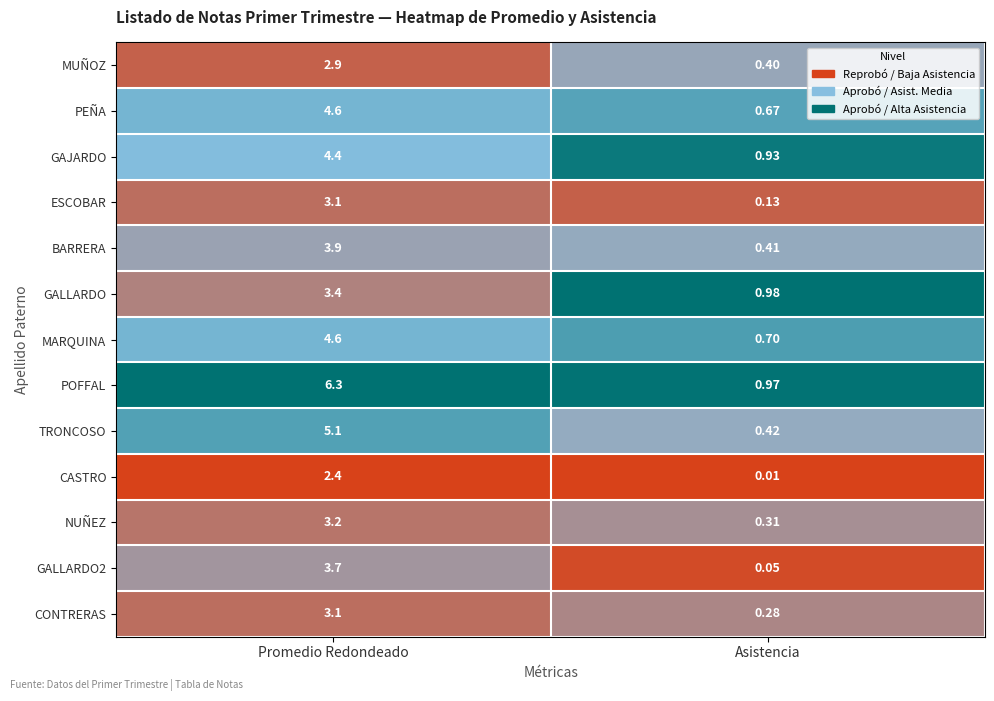

List the labels in order of CONTRERAS value, smallest first.

Asistencia, Promedio Redondeado